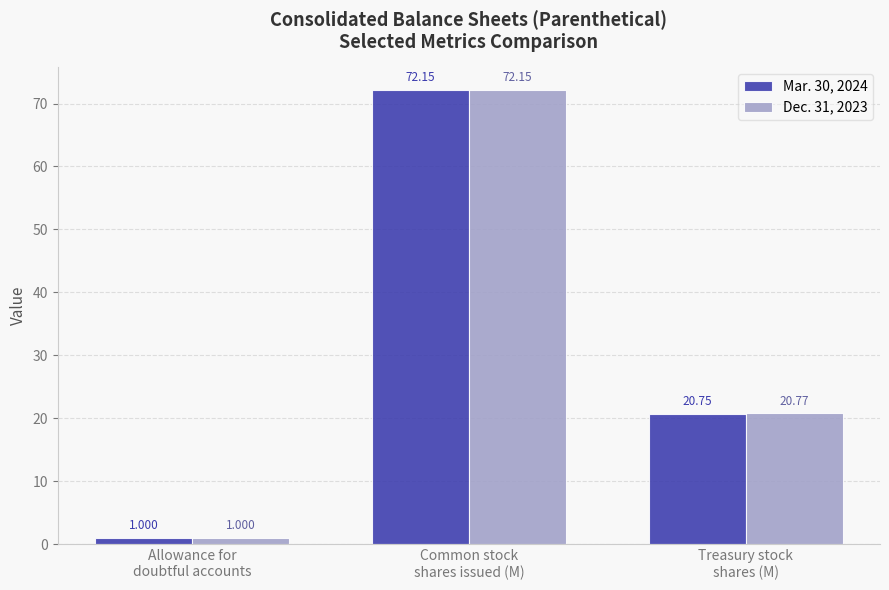

The value of Dec. 31, 2023 at Allowance for
doubtful accounts is 1.0. True or false?

True